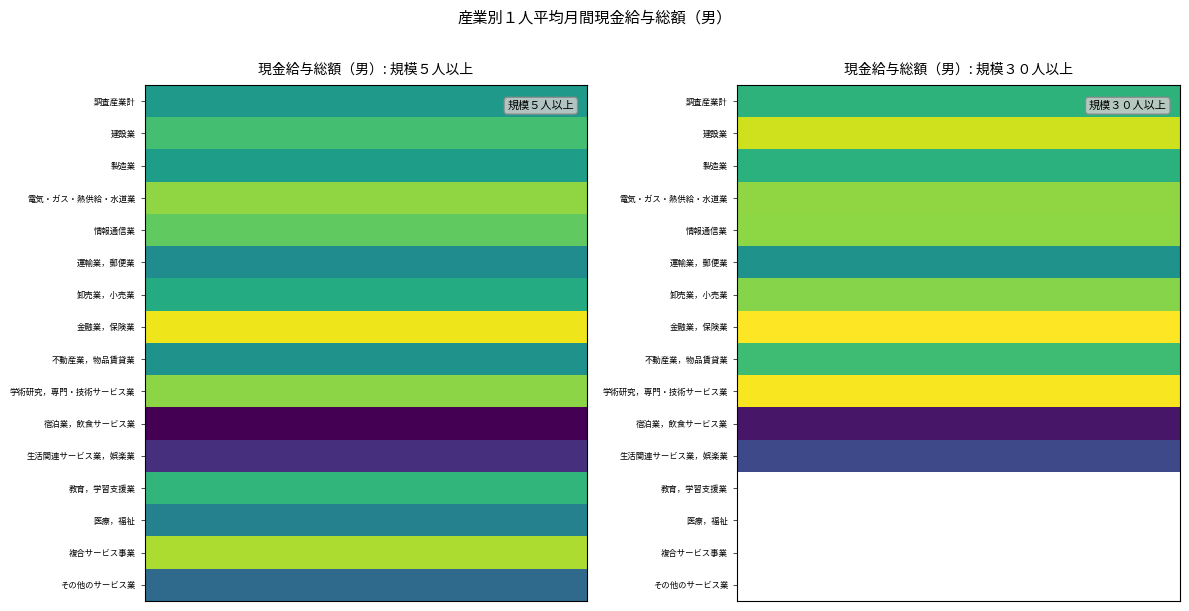

Which category has the lowest value in the 規模５人以上 series?

宿泊業，飲食サービス業